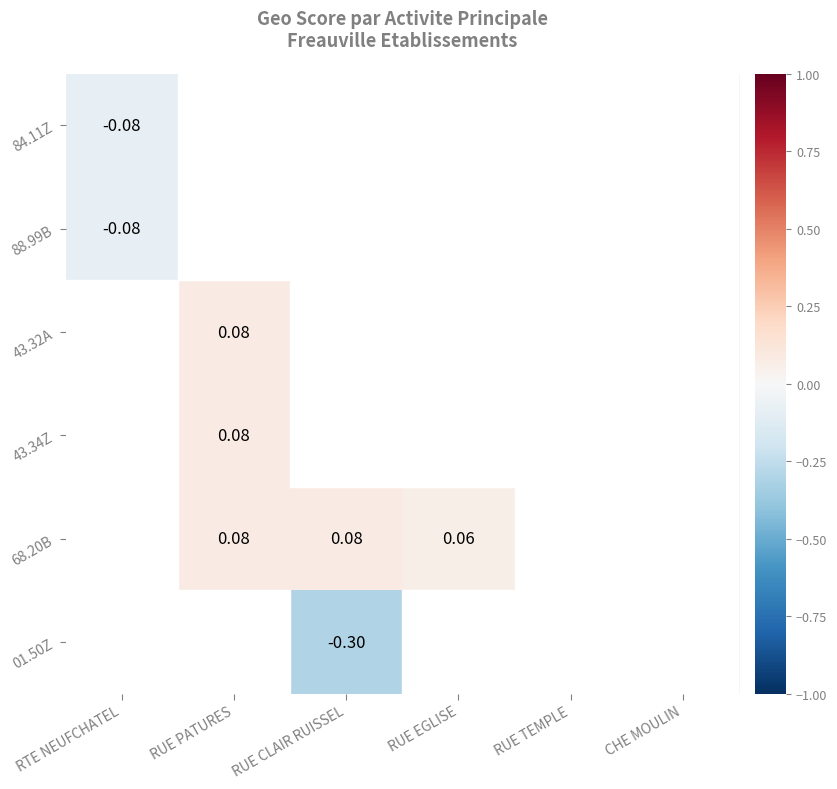

What is the minimum value shown in the chart?

-0.3